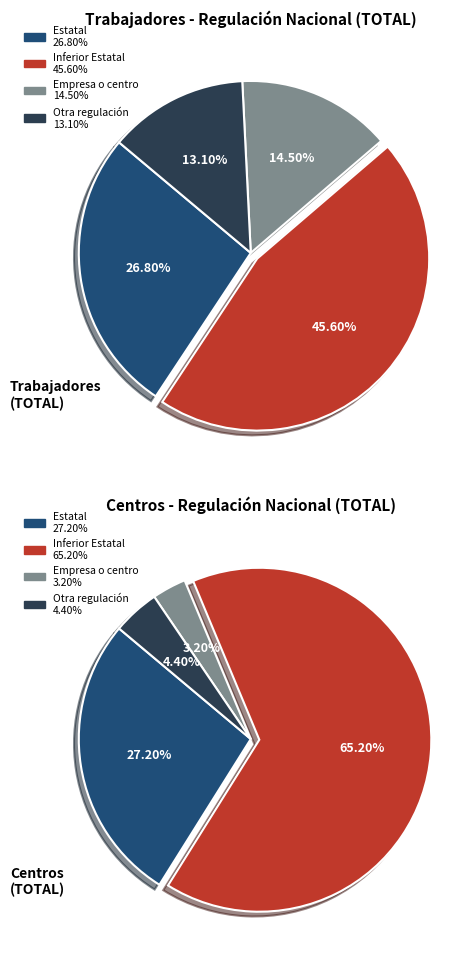

The Servicios slice represents 42% of the pie. True or false?

False